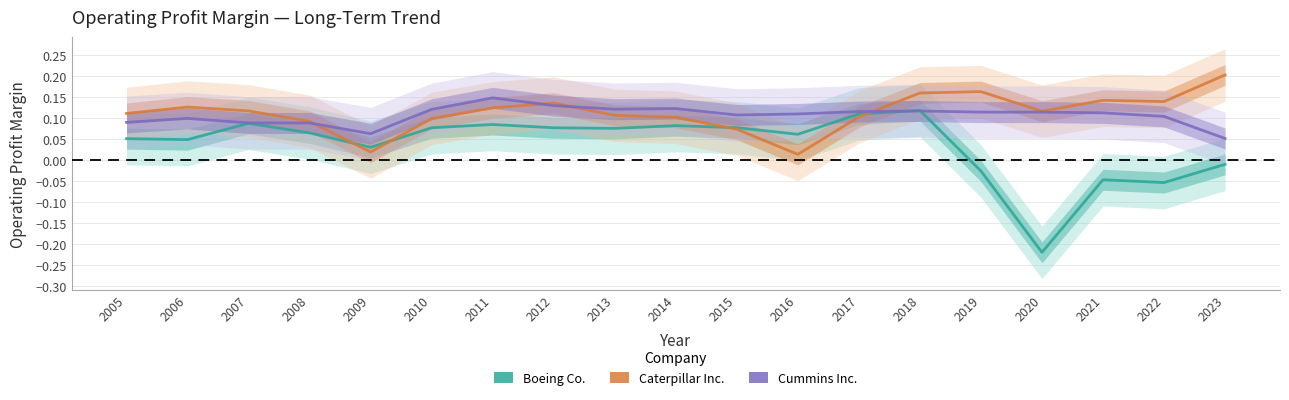

Between 2015 and 2020, which series saw the biggest shift?

Boeing Co.